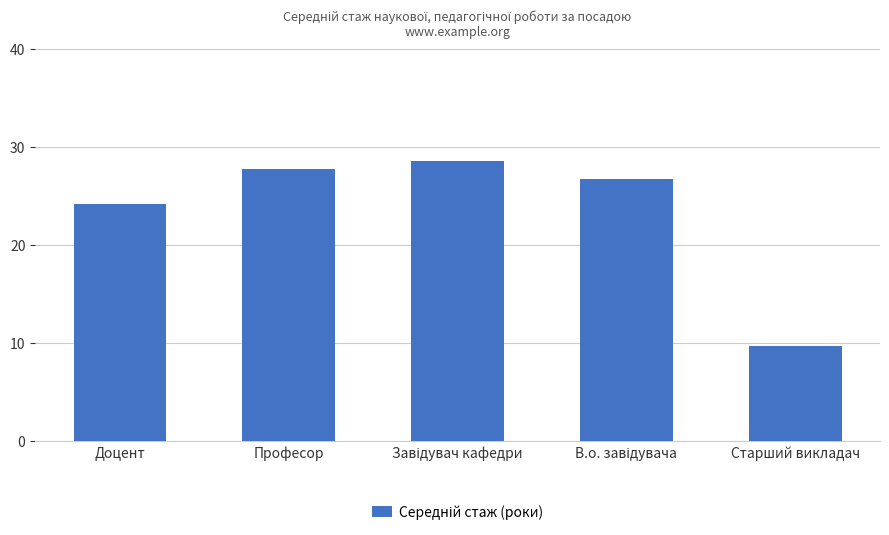

What is the greatest value displayed?

28.6